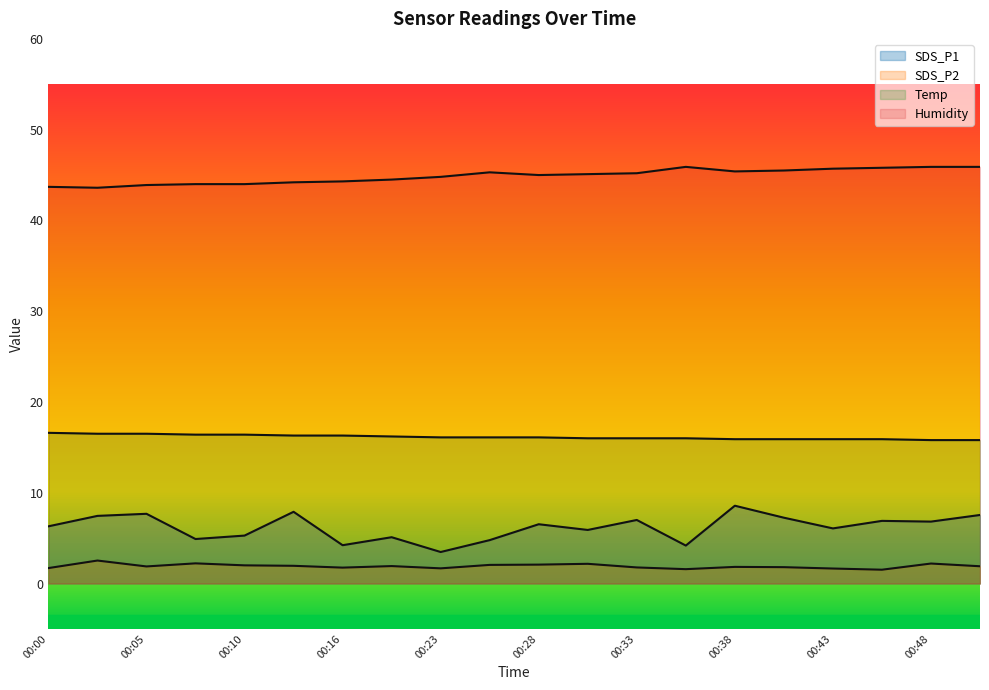

True or false: Temp has more than 2 interior local peaks.

False